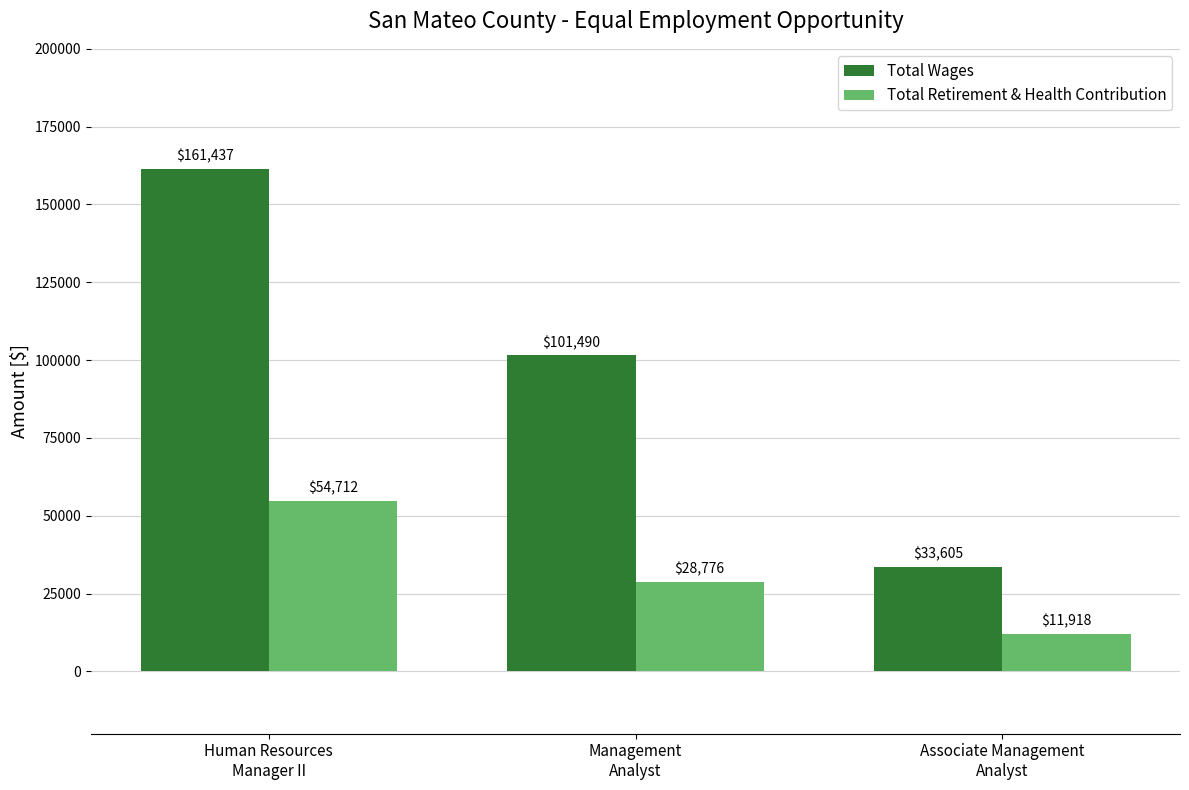

What is the greatest value displayed?

161437